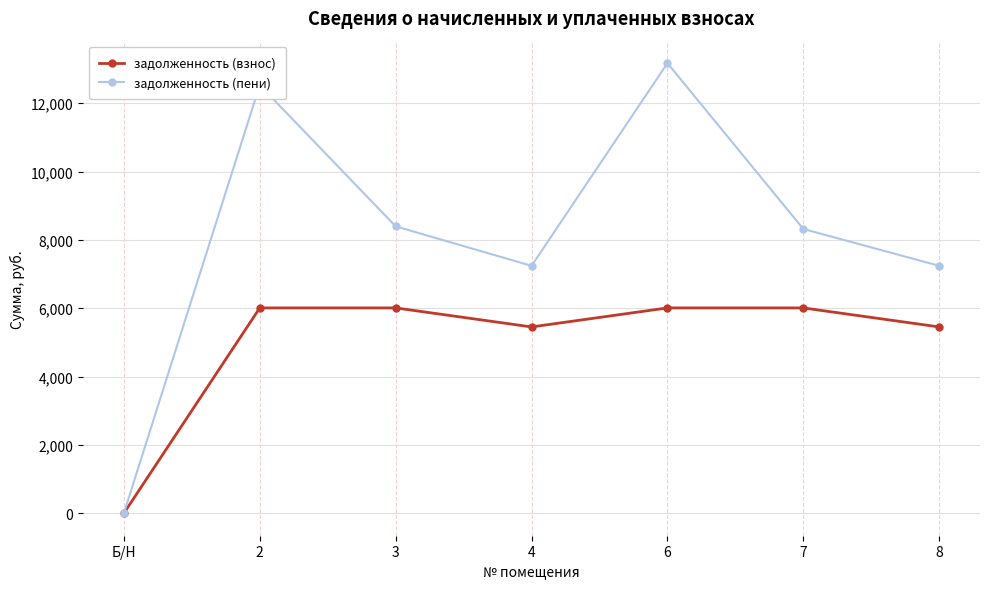

List the series in order of their peak value, highest first.

задолженность (пени), задолженность (взнос)